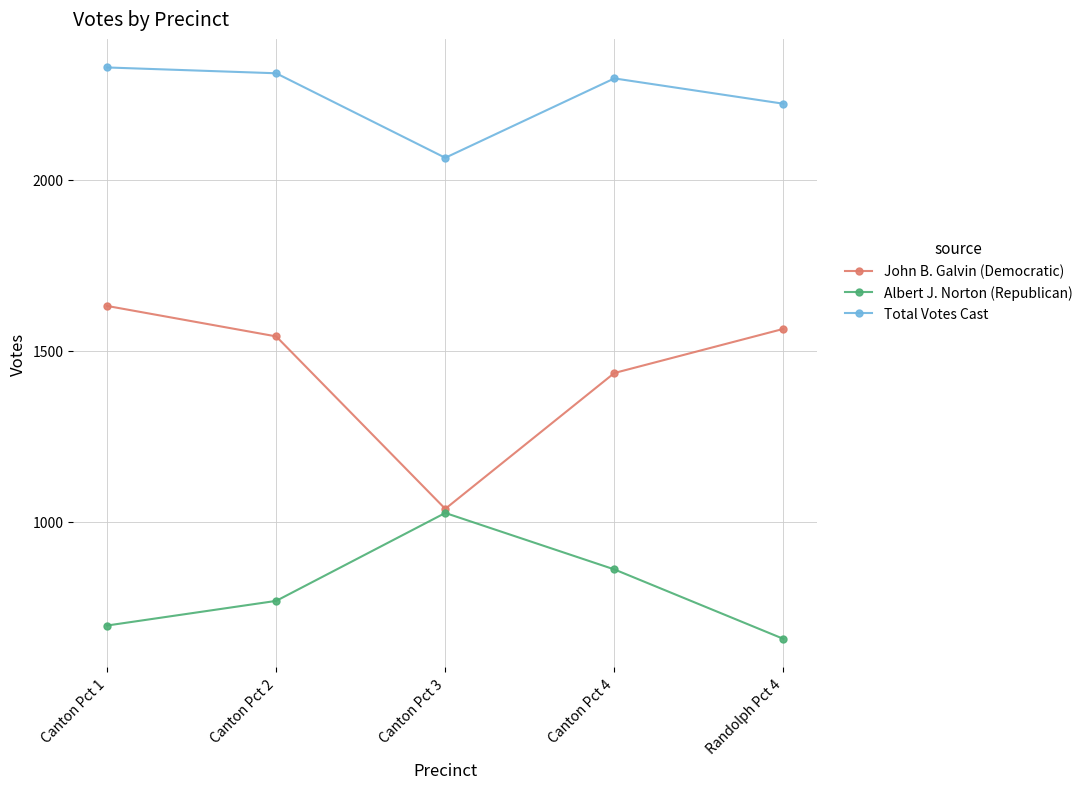

What is the spread (max minus min) of values at Canton Pct 1?

1631